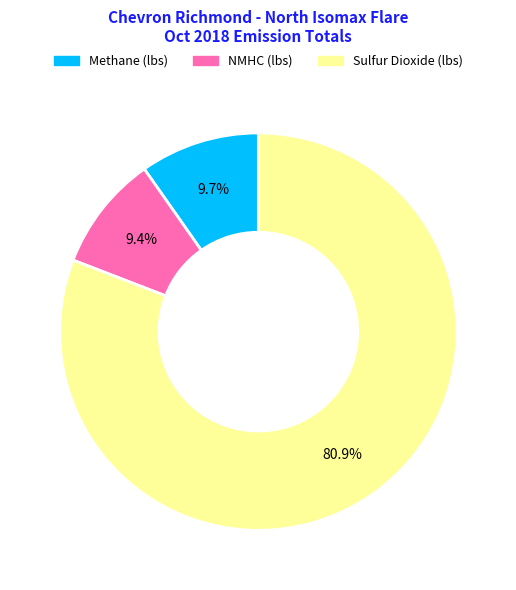

Is there a majority slice in this chart?

Yes